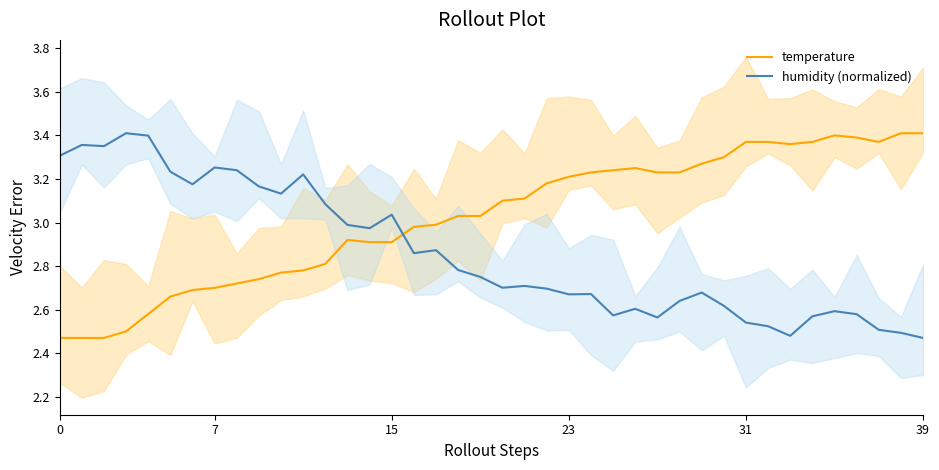

What is the sum of all temperature values?

120.9